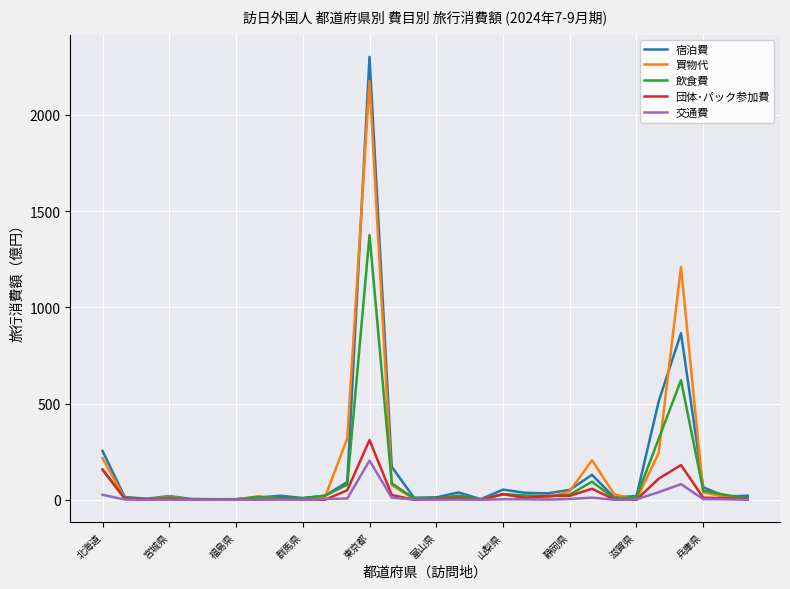

Rank the series by their maximum value, from highest to lowest.

宿泊費, 買物代, 飲食費, 団体･パック参加費, 交通費